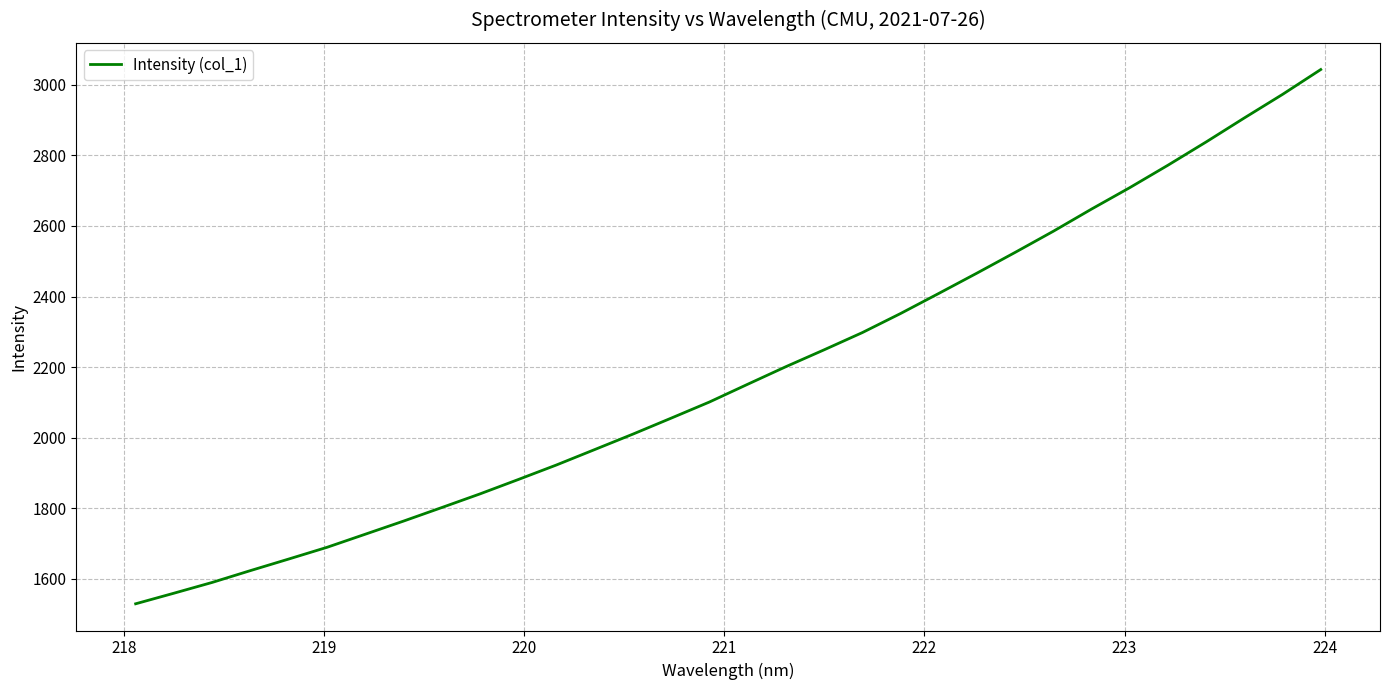

What is the greatest value displayed?

3043.3